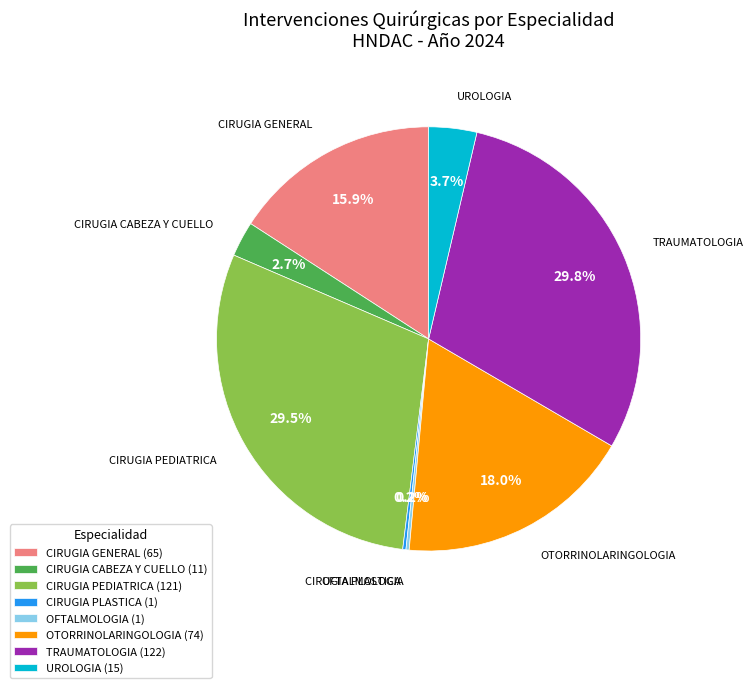

Which has a higher value, UROLOGIA (15) or OTORRINOLARINGOLOGIA (74)?

OTORRINOLARINGOLOGIA (74)